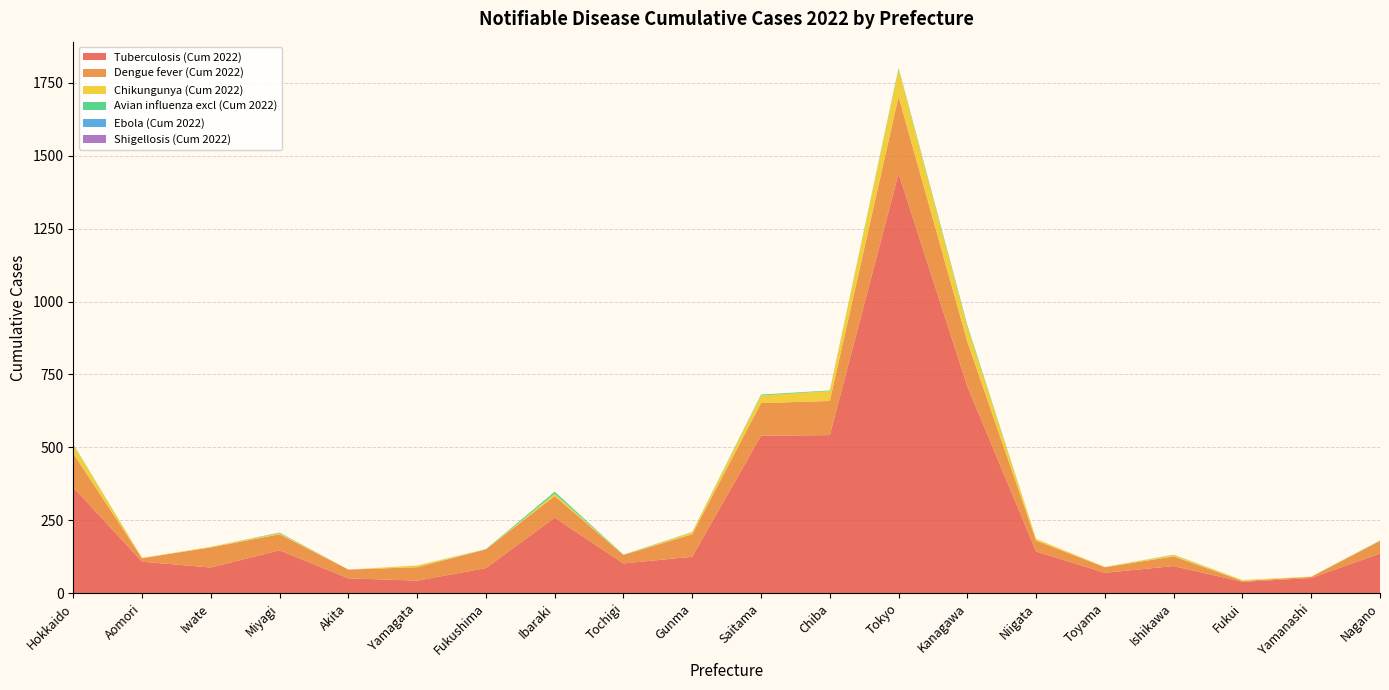

Reading right to left, what are all the values shown in this chart?

Tuberculosis (Cum 2022): 136	52	39	93	70	143	709	1439	542	540	125	102	259	86	43	51	147	88	108	363
Dengue fever (Cum 2022): 43	4	3	33	19	37	153	264	117	112	77	29	74	64	46	30	55	69	12	116
Chikungunya (Cum 2022): 1	1	3	5	1	6	51	94	34	26	7	0	8	0	6	0	4	2	1	30
Avian influenza excl (Cum 2022): 1	0	0	1	0	0	6	4	2	3	1	1	7	1	0	0	2	0	0	2
Ebola (Cum 2022): 0	0	0	0	0	0	0	0	0	0	0	0	0	0	0	0	0	0	0	0
Shigellosis (Cum 2022): 0	0	0	0	0	0	0	0	0	0	0	0	0	0	0	0	0	0	0	0